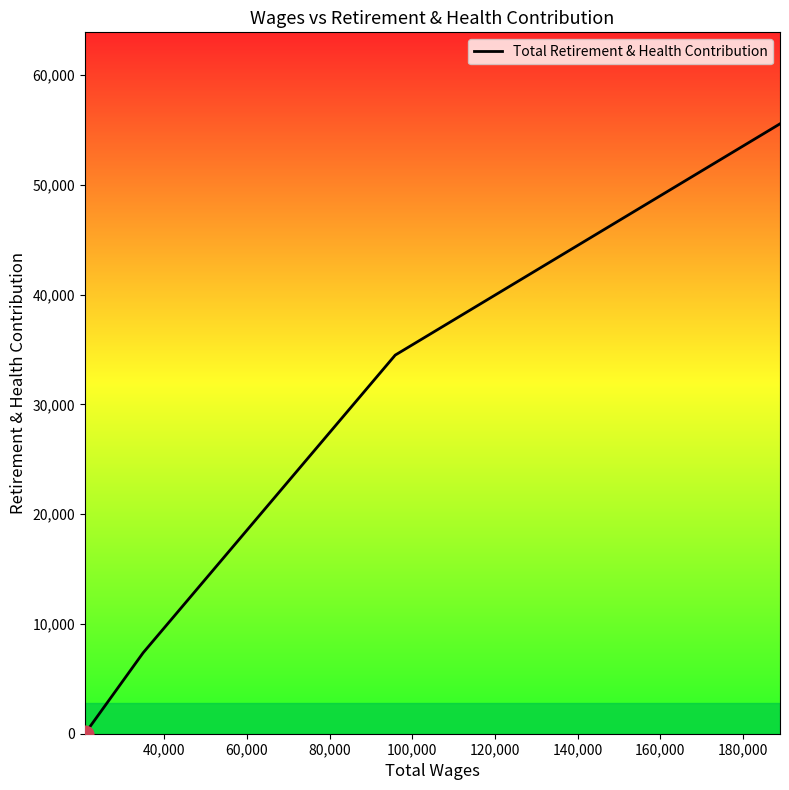

What is the average value?

24361